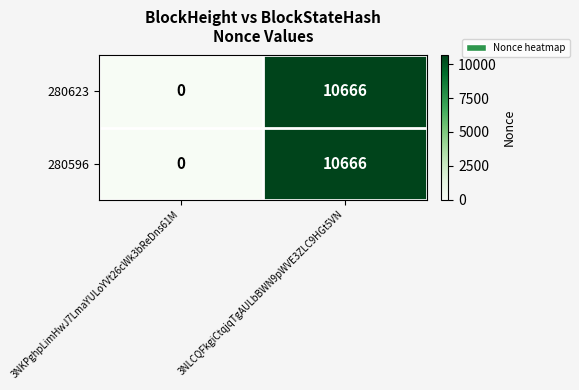

Count the number of categories in the chart.

2